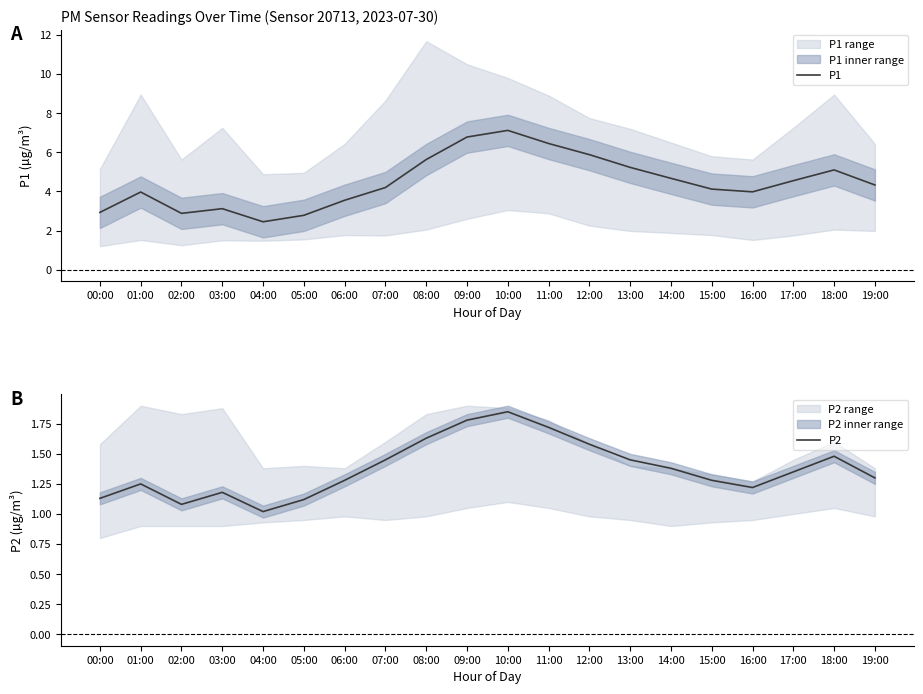

Rank the series by their average value, from lowest to highest.

P2, P1